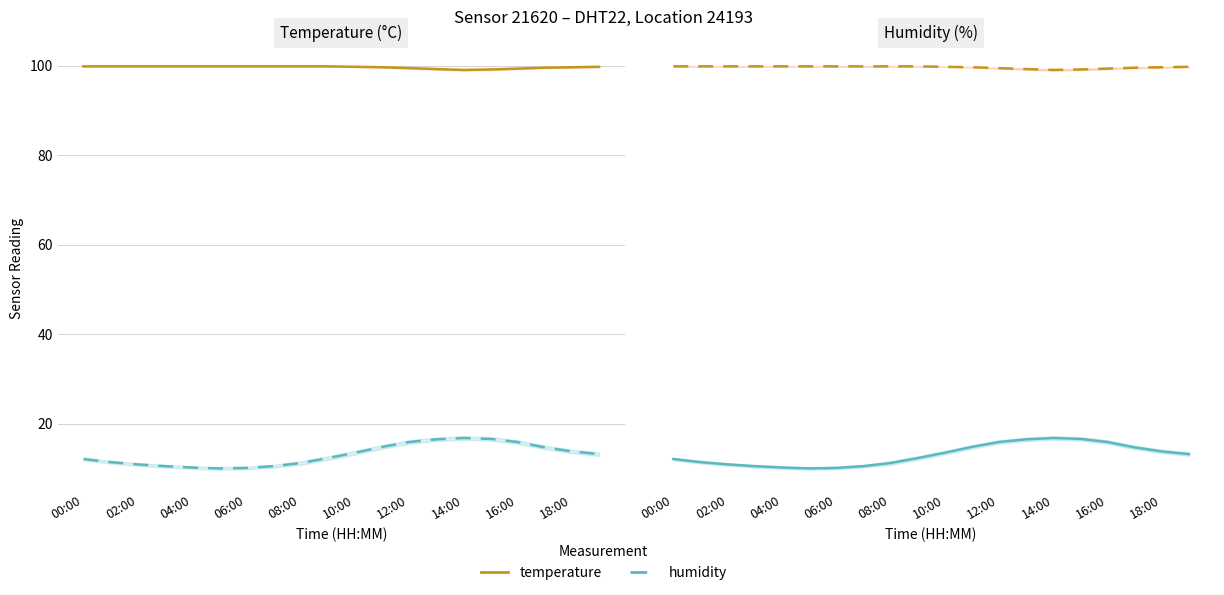

What is the label of the 19th point from the right?

02:00